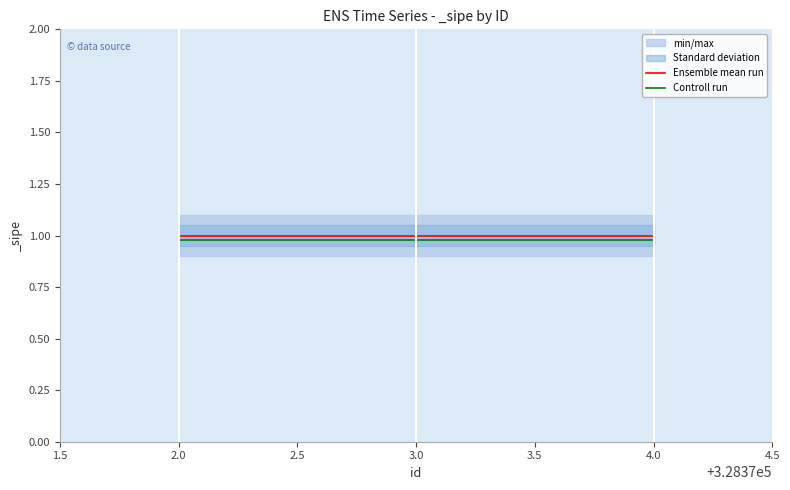

List the series in order of their overall mean, lowest first.

Controll run, Ensemble mean run